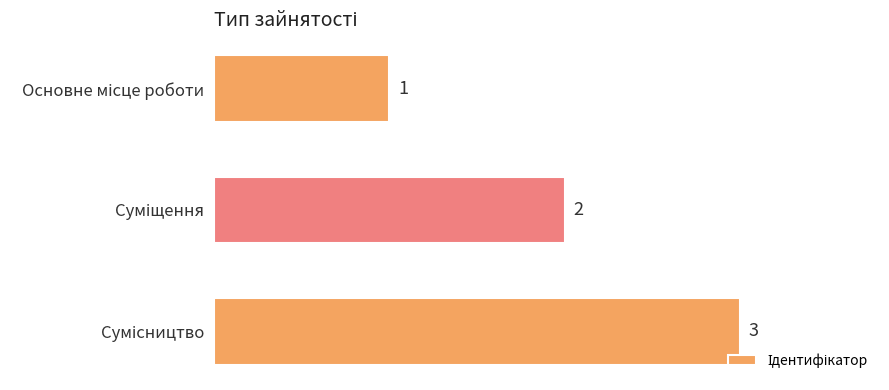

What is the greatest value displayed?

3